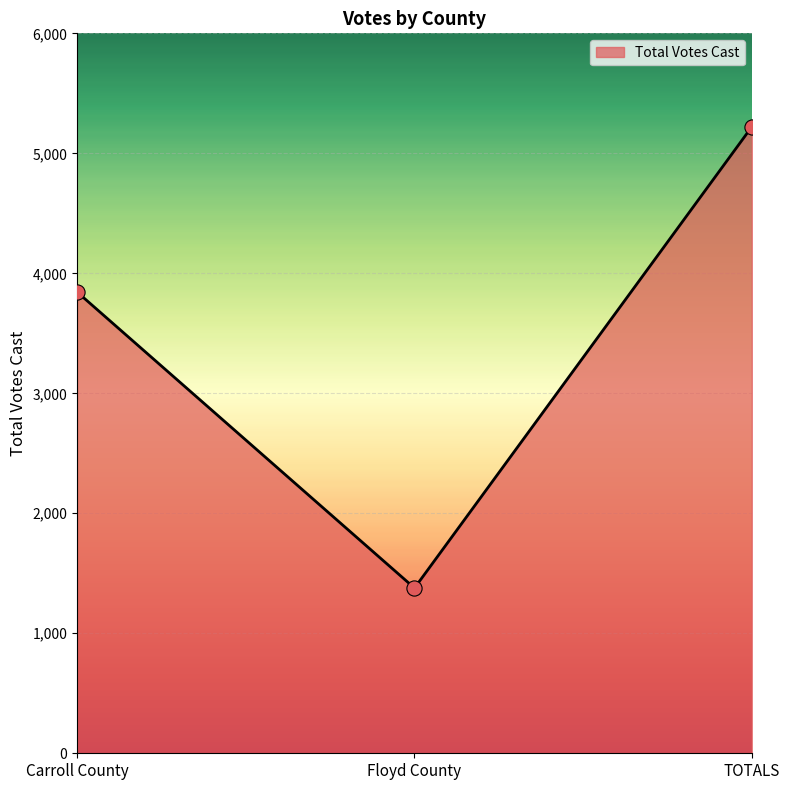

Which has a higher value, Carroll County or Floyd County?

Carroll County